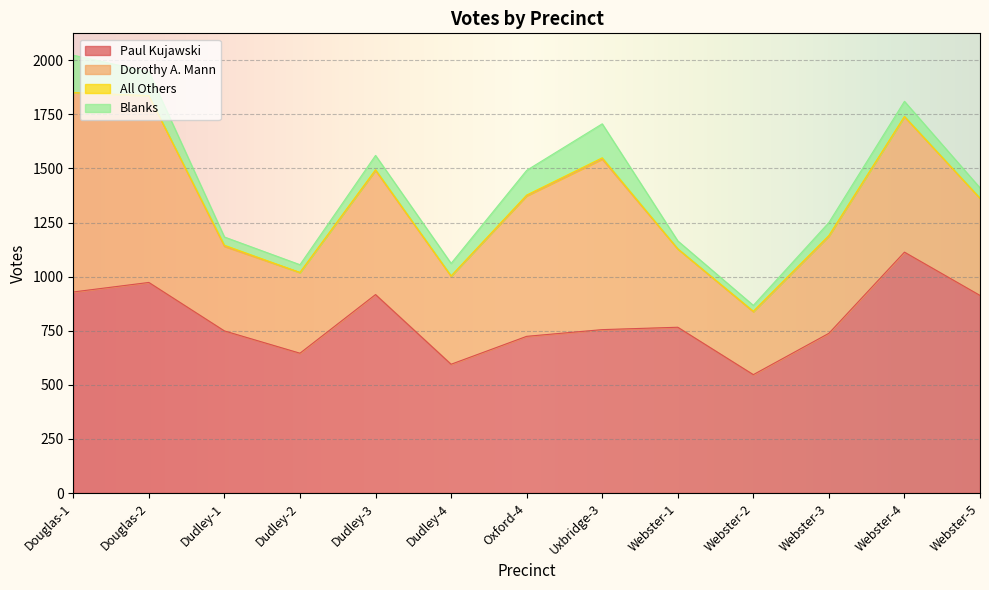

Which series has the largest total across all categories?

Paul Kujawski